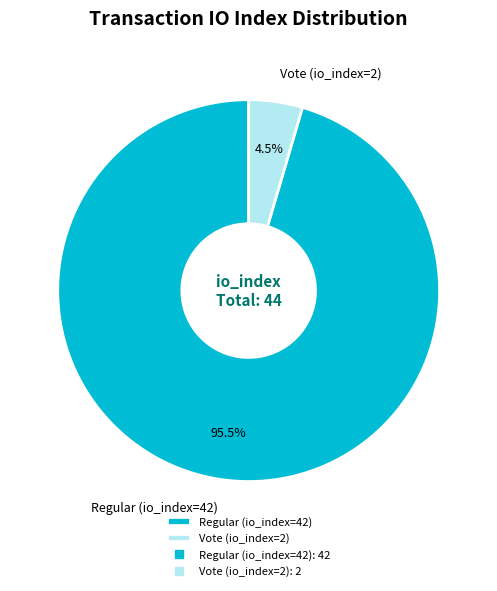

To the nearest percent, what is the average slice percentage?

50%